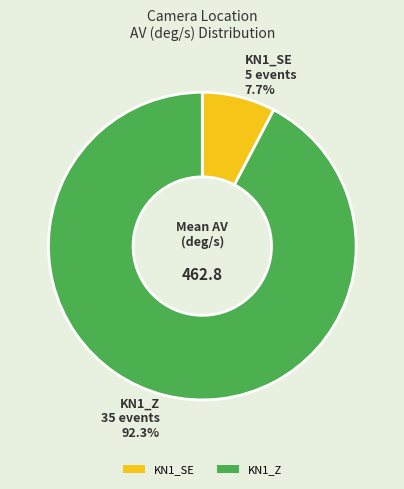

How many slices are in this pie chart?

2